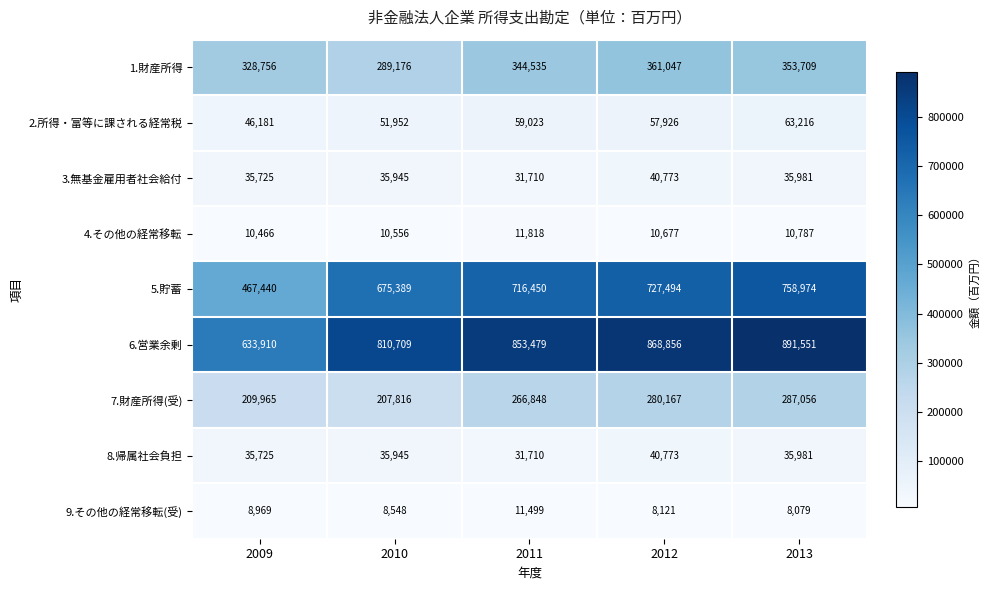

What is the smallest value displayed?

8079